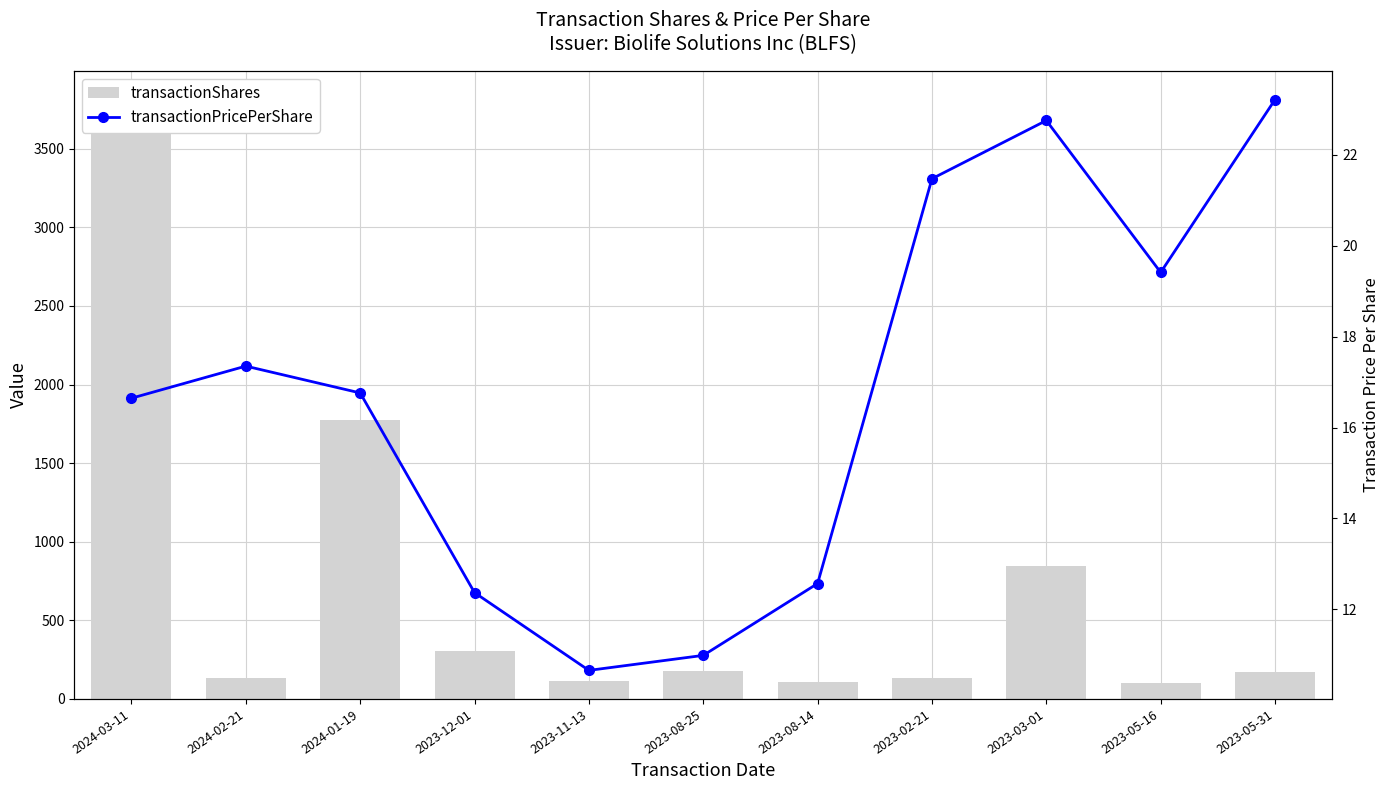

Reading left to right, extract all data points from this chart.

transactionShares: 2024-03-11=3804.0	2024-02-21=131.0	2024-01-19=1776.0	2023-12-01=303.0	2023-11-13=111.0	2023-08-25=179.0	2023-08-14=109.0	2023-02-21=133.0	2023-03-01=844.0	2023-05-16=100.0	2023-05-31=174.0
transactionPricePerShare: 2024-03-11=16.6	2024-02-21=17.4	2024-01-19=16.8	2023-12-01=12.4	2023-11-13=10.7	2023-08-25=11.0	2023-08-14=12.6	2023-02-21=21.5	2023-03-01=22.8	2023-05-16=19.4	2023-05-31=23.2